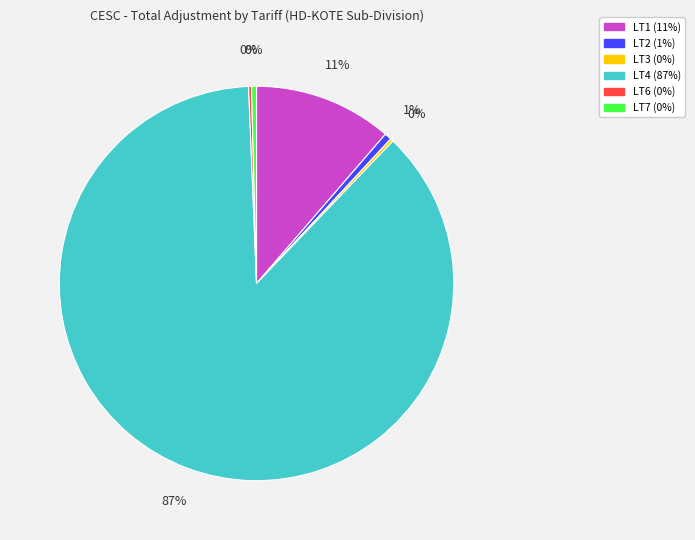

Which slice is the largest?

LT4